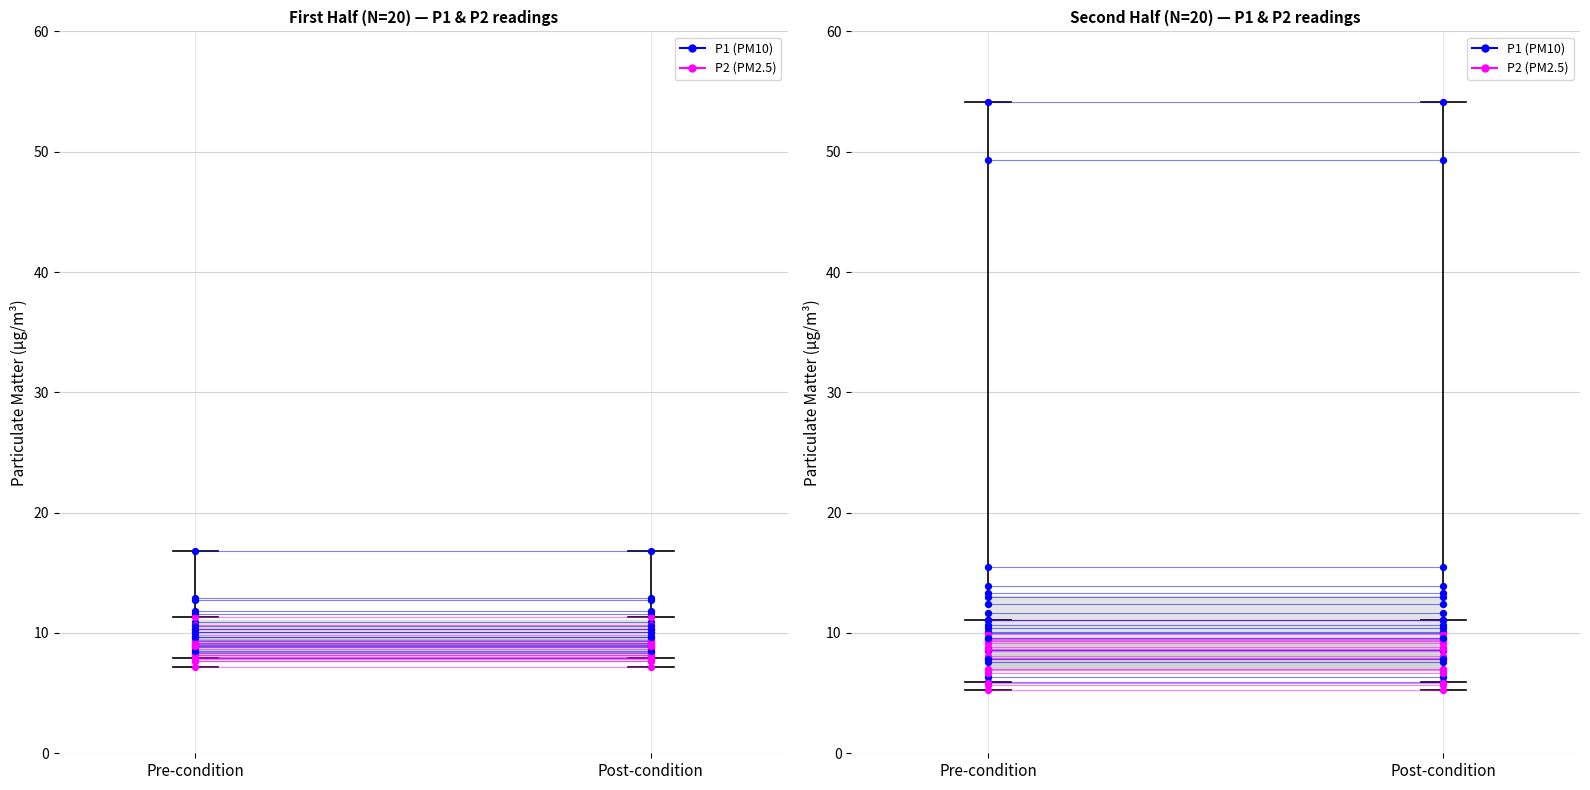

Which series has the widest spread of Y values?

P1